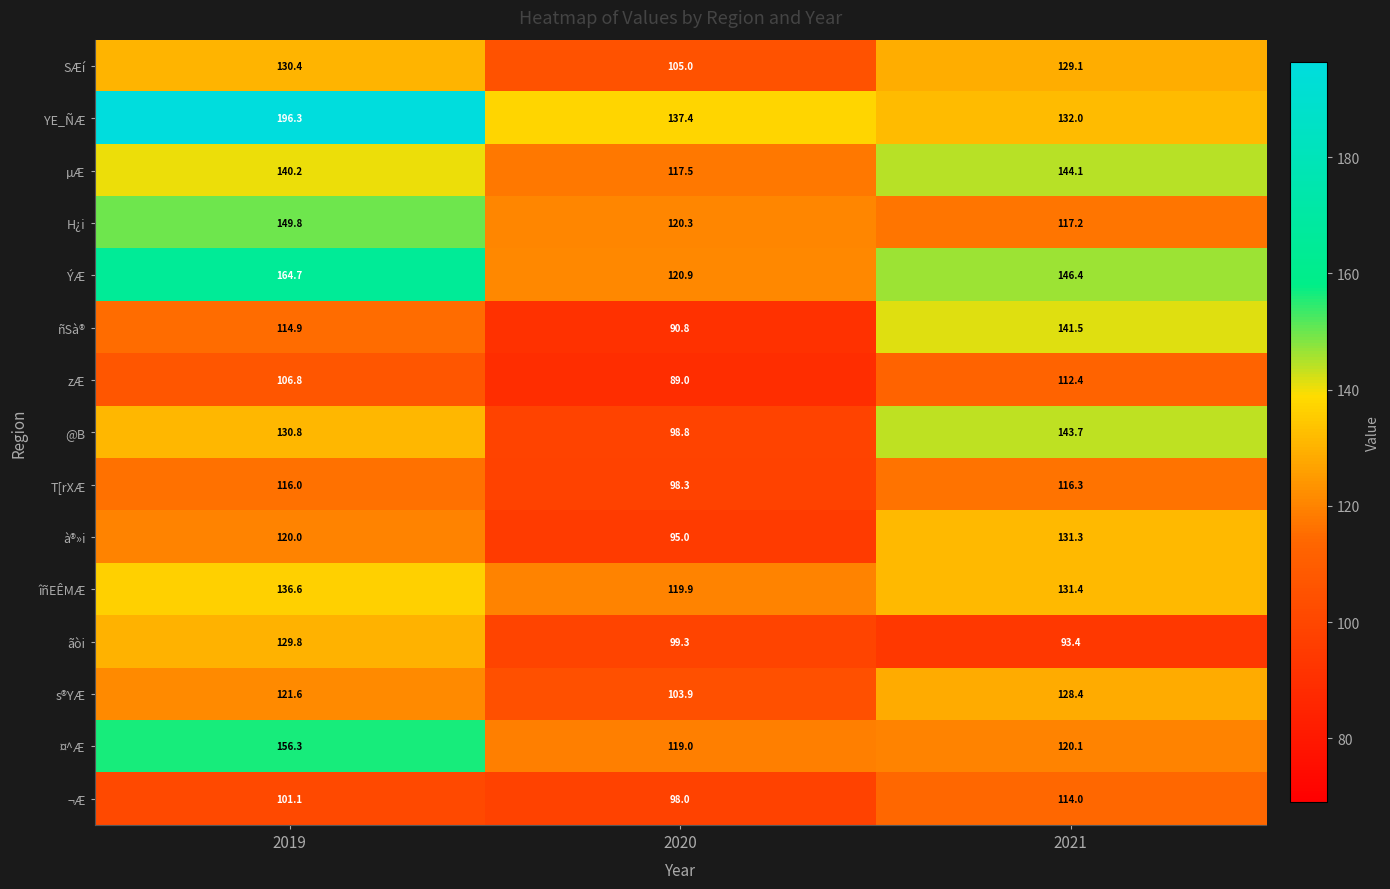

What is the difference between the maximum and minimum values in the zÆ series?

23.4